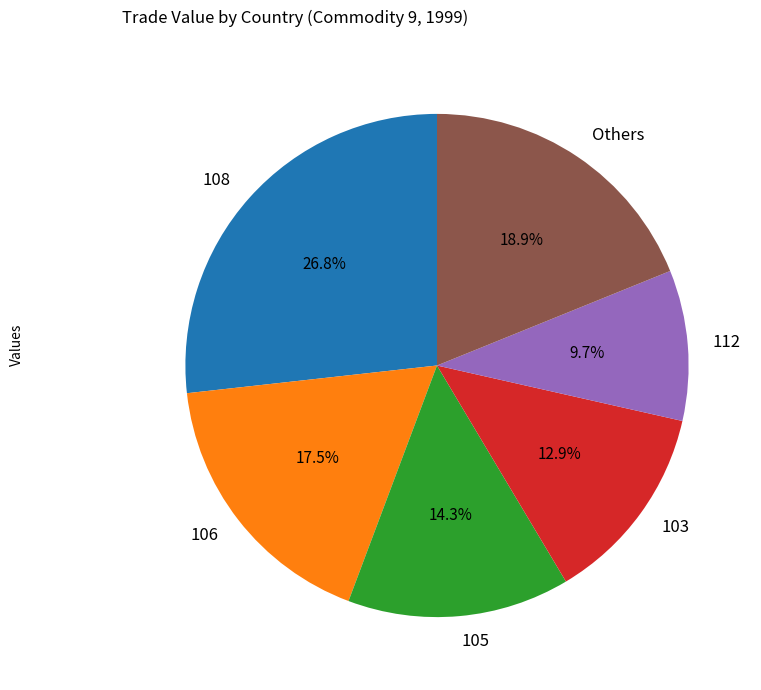

Is it true that 106 is 12% of the pie?

False